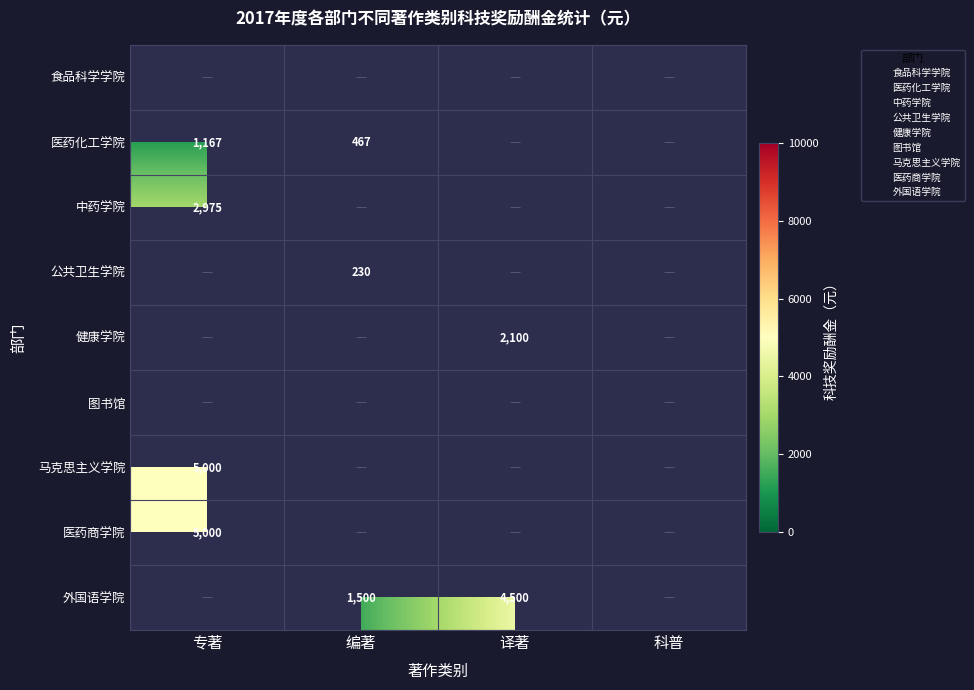

Between 编著 and 专著, which is larger?

专著